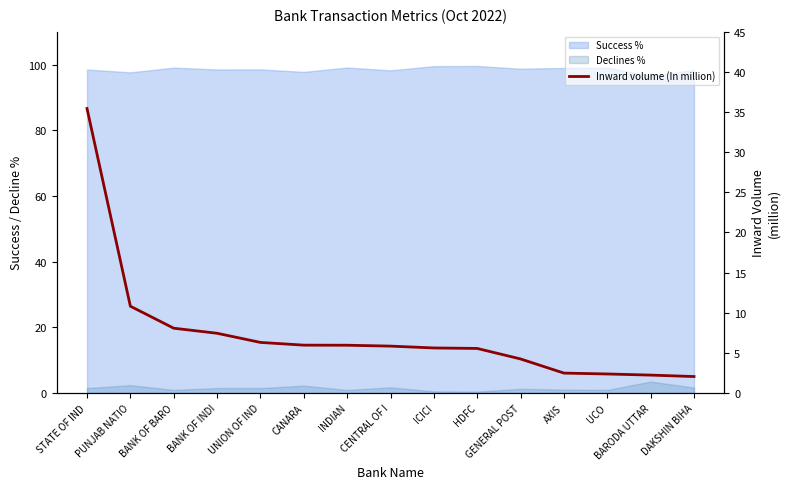

Rank the categories by value from lowest to highest.

DAKSHIN BIHA, BARODA UTTAR, UCO, AXIS, GENERAL POST, HDFC, ICICI, CENTRAL OF I, INDIAN, CANARA, UNION OF IND, BANK OF INDI, BANK OF BARO, PUNJAB NATIO, STATE OF IND